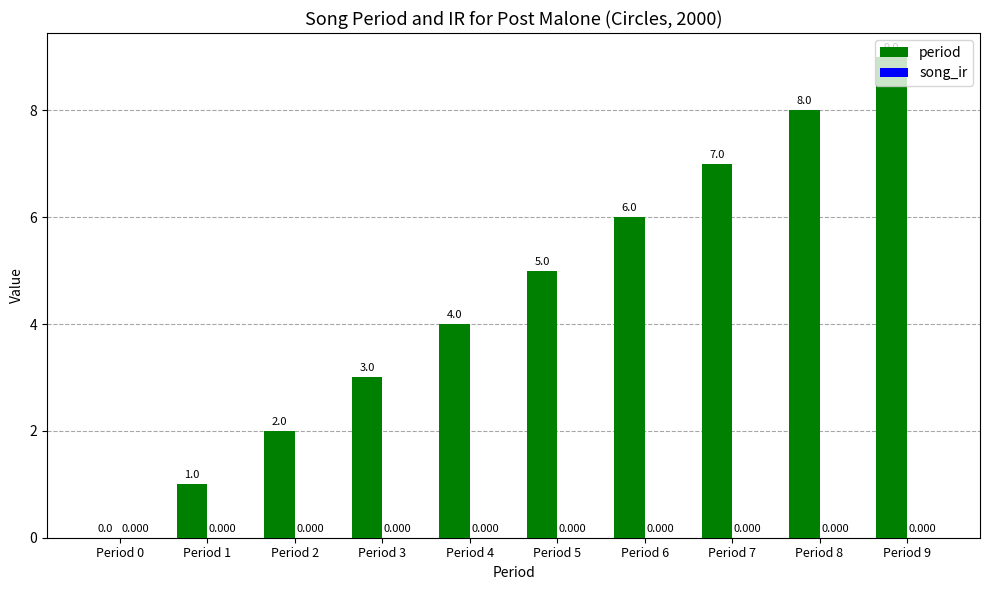

How many data points does each series have?

10